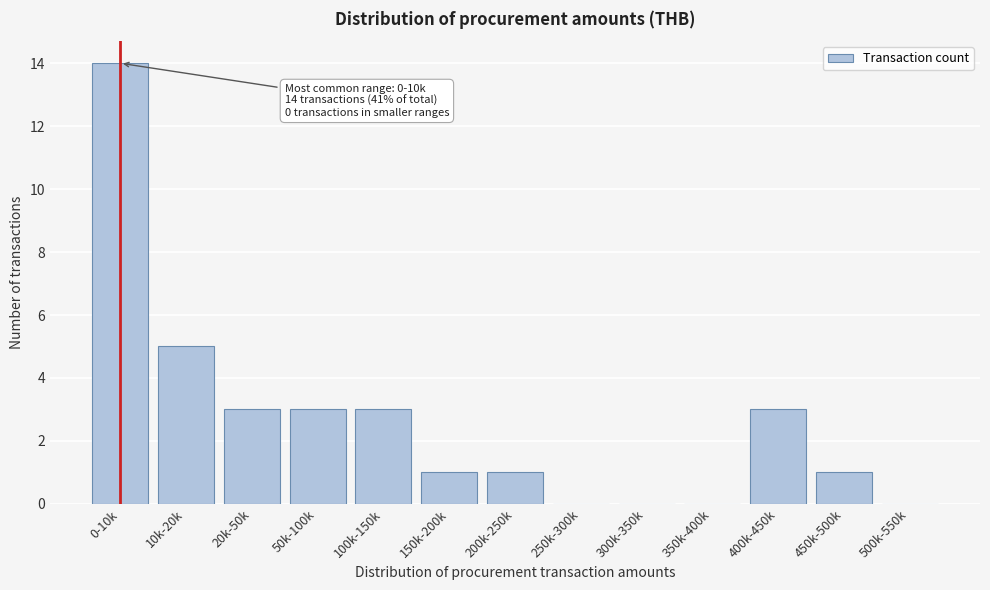

Reading left to right, extract all data points from this chart.

0-10k=14	10k-20k=5	20k-50k=3	50k-100k=3	100k-150k=3	150k-200k=1	200k-250k=1	250k-300k=0	300k-350k=0	350k-400k=0	400k-450k=3	450k-500k=1	500k-550k=0